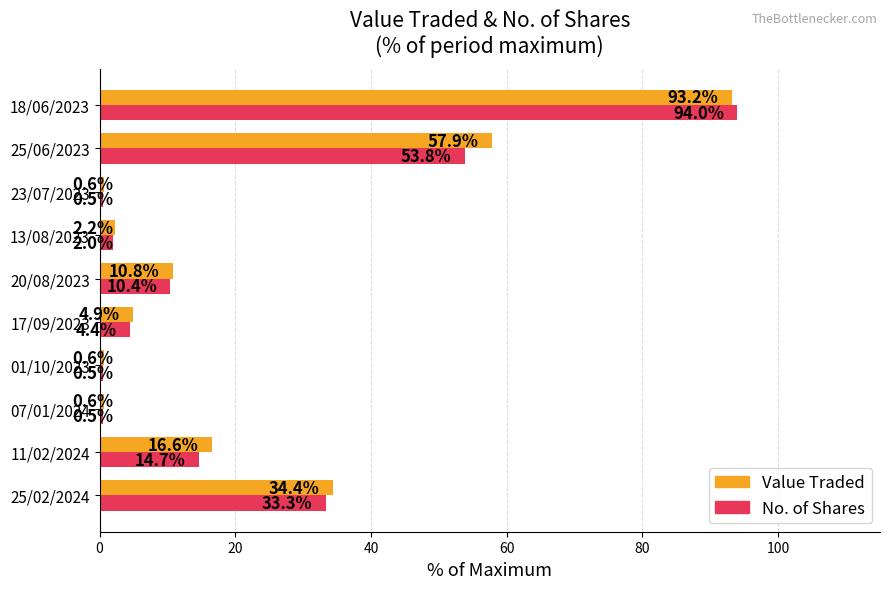

What is the average value of the Value Traded series?

22.2